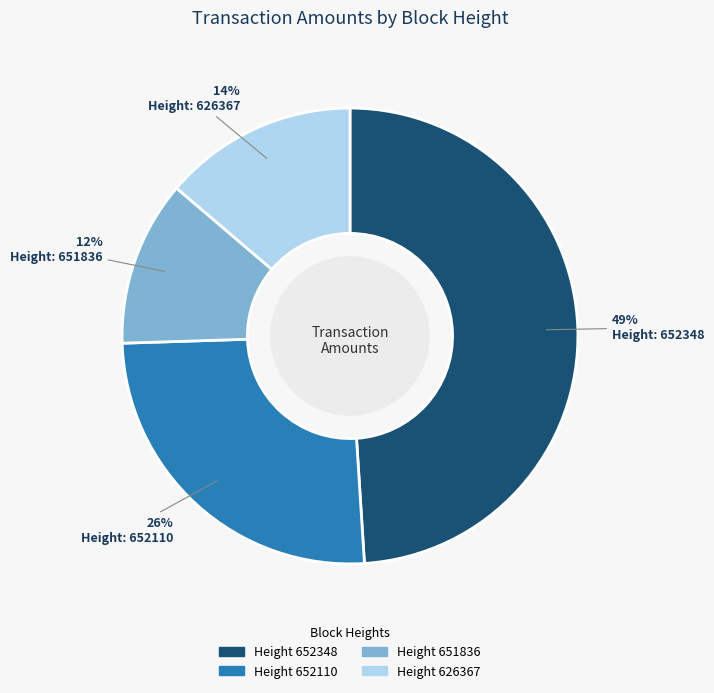

How many slices are in this pie chart?

4